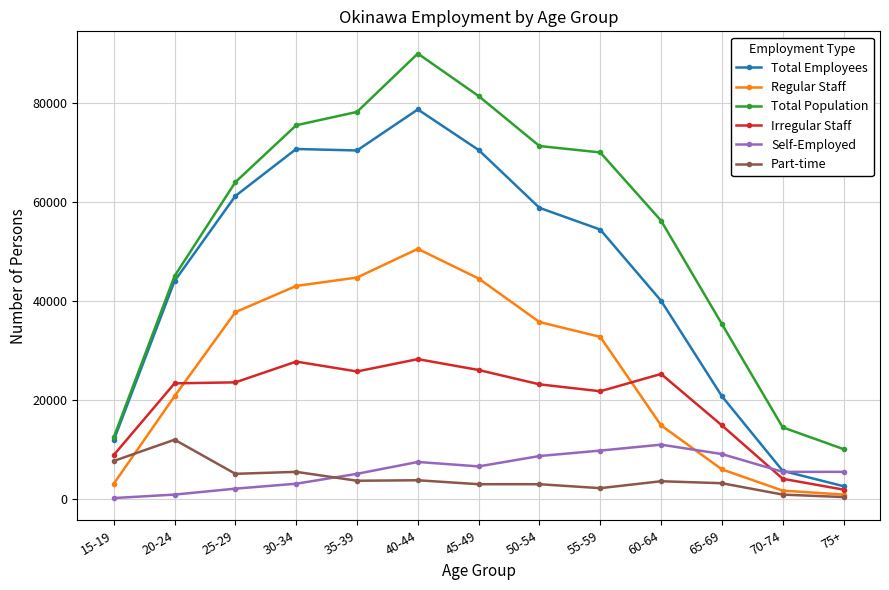

Which label corresponds to the largest value in the chart?

40-44